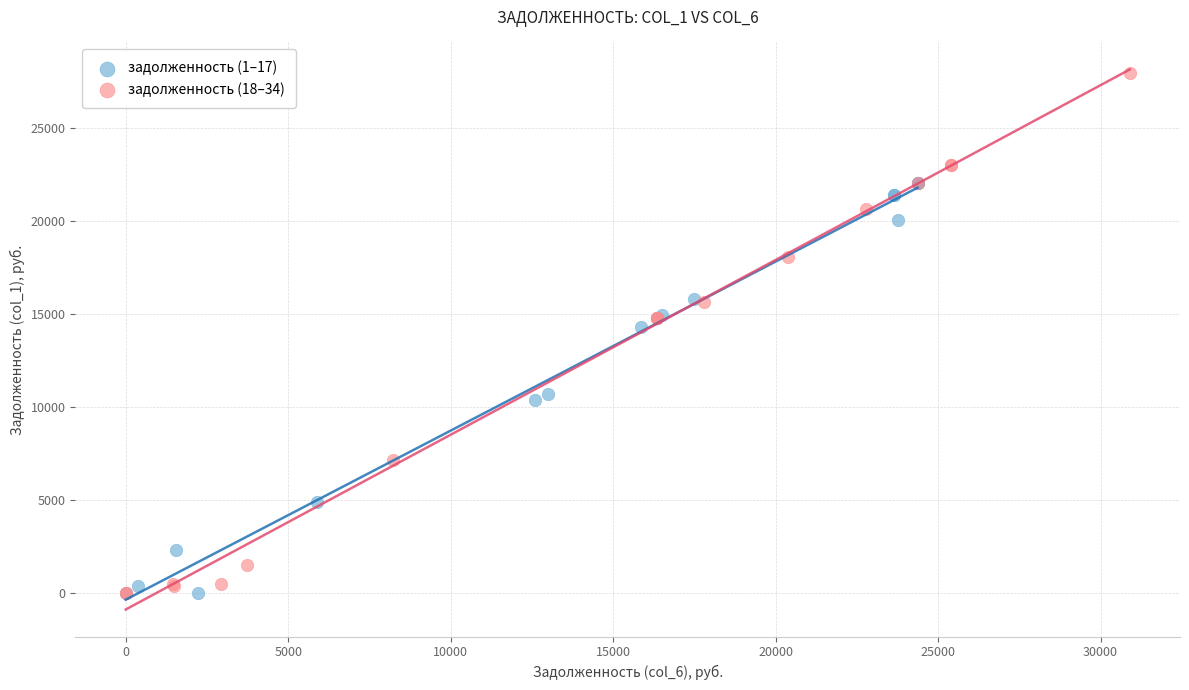

Which series reaches the maximum Y coordinate?

задолженность (18–34)